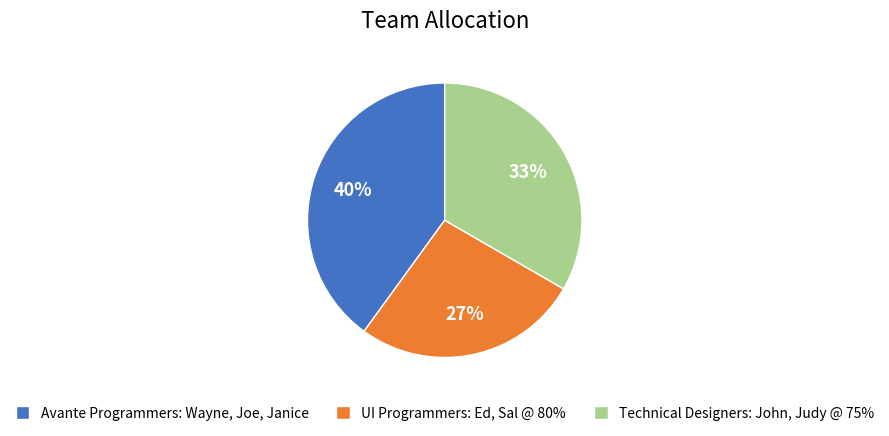

How many slices are in this pie chart?

3